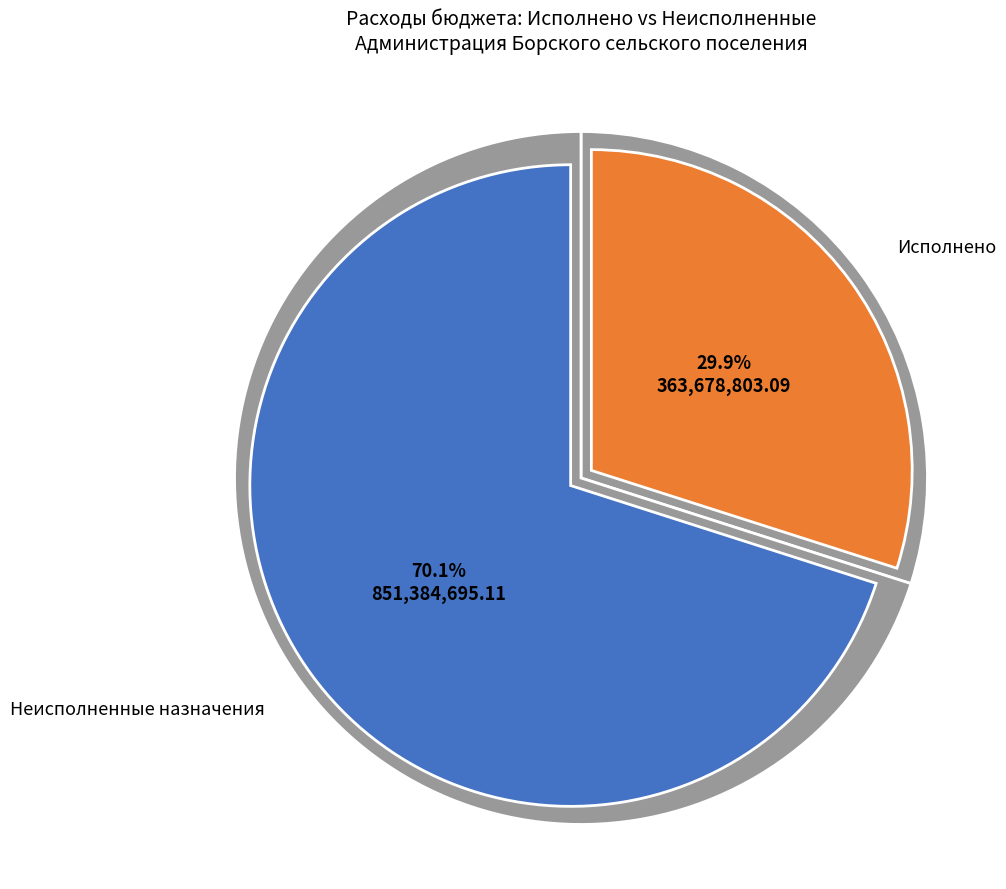

How many segments does this pie chart have?

2